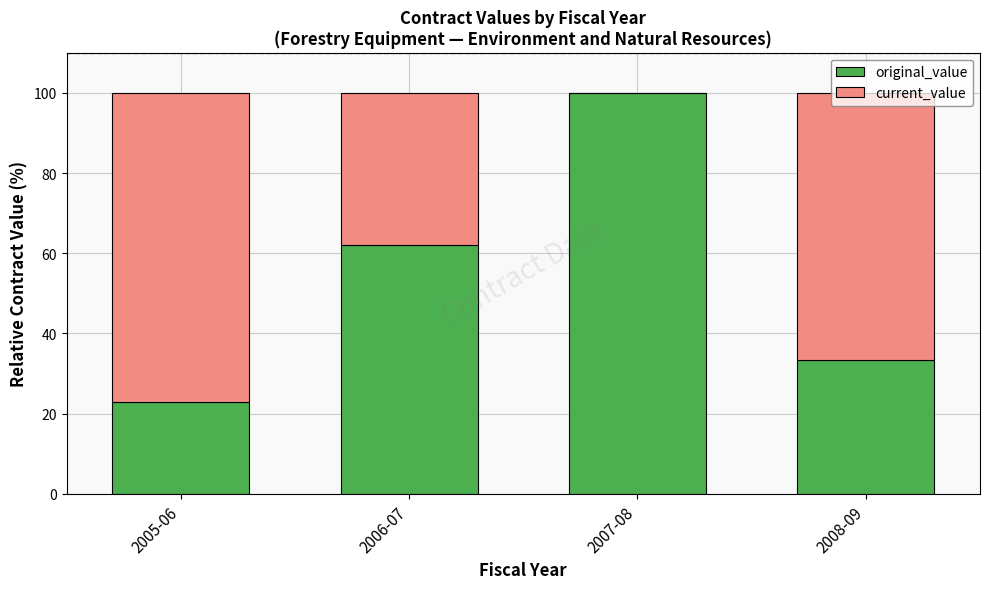

Where does the original_value series first go above 62?

2006-07